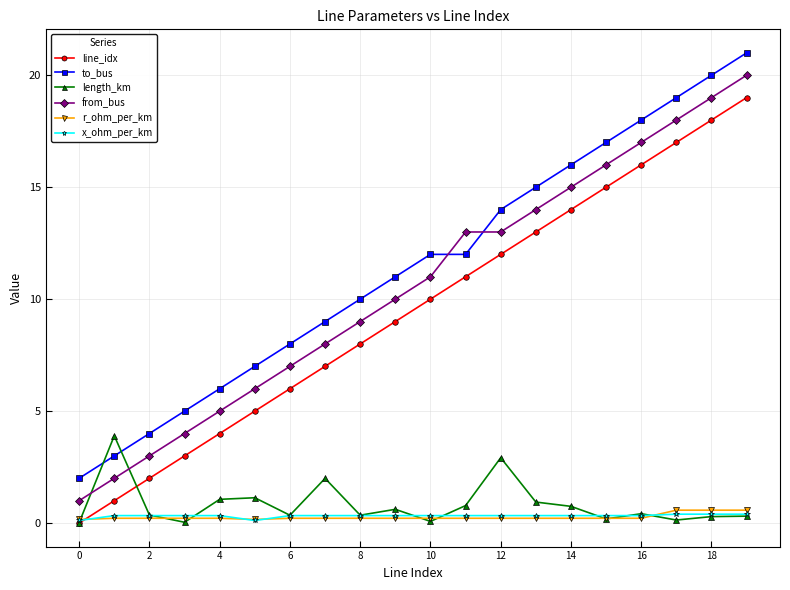

True or false: line_idx has more than 0 interior local peaks.

False